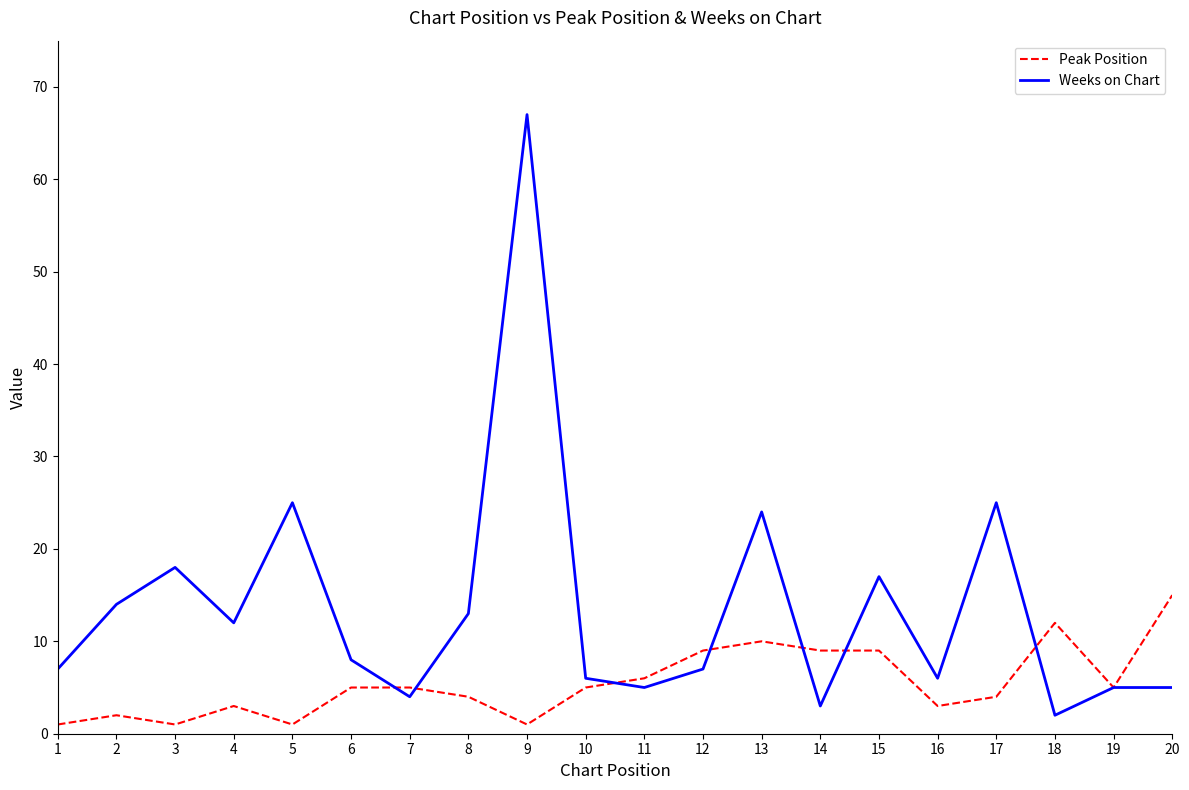

At 1, list the series in order from smallest to largest.

Peak Position, Weeks on Chart